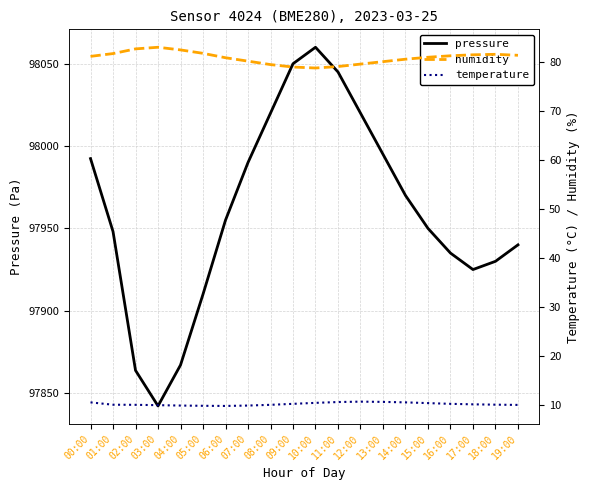

List the labels in order of temperature value, largest first.

12:00, 13:00, 11:00, 00:00, 14:00, 10:00, 15:00, 09:00, 16:00, 17:00, 18:00, 01:00, 02:00, 08:00, 19:00, 03:00, 04:00, 07:00, 05:00, 06:00